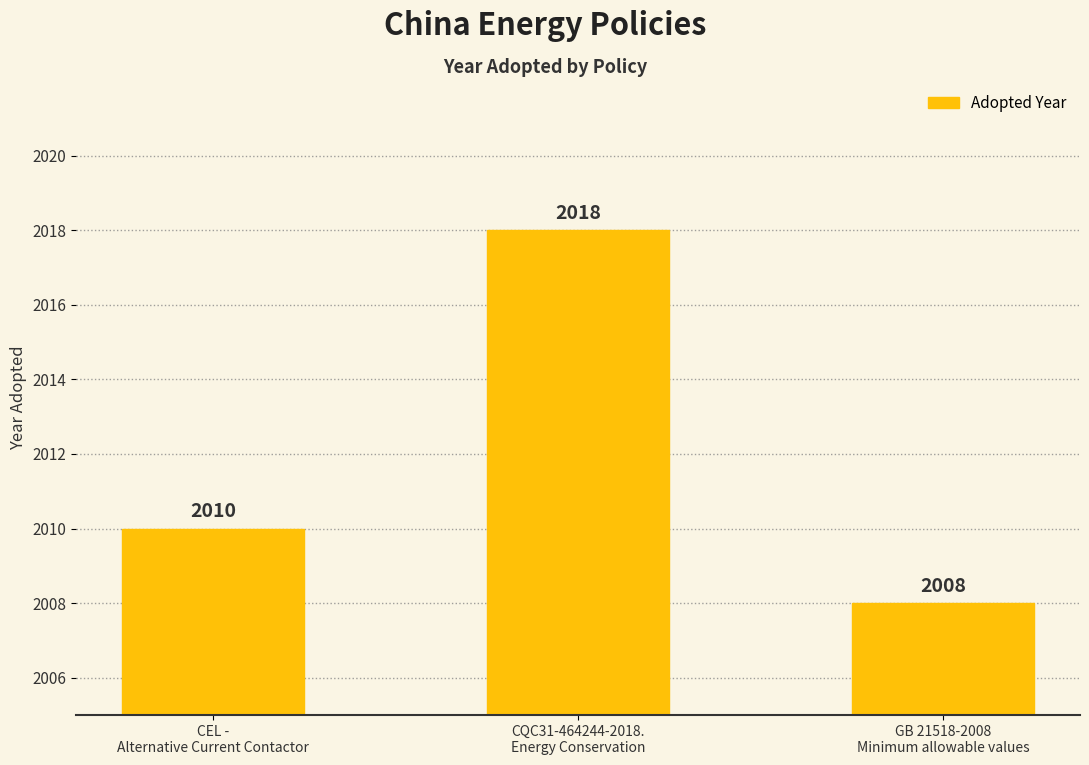

At which category does the chart reach its peak across all series?

CQC31-464244-2018.
Energy Conservation